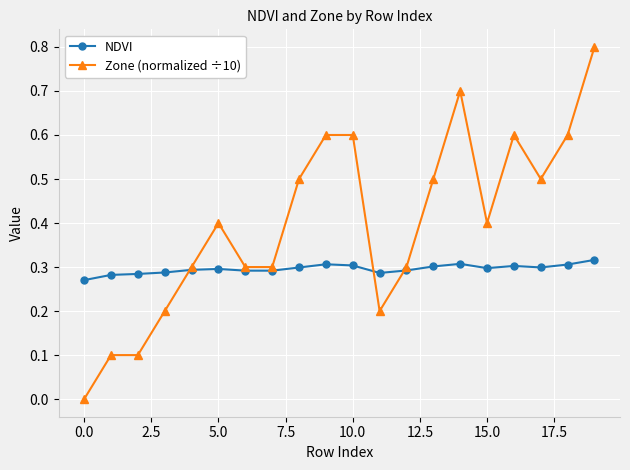

List the series in order of their peak value, lowest first.

NDVI, Zone (normalized ÷10)